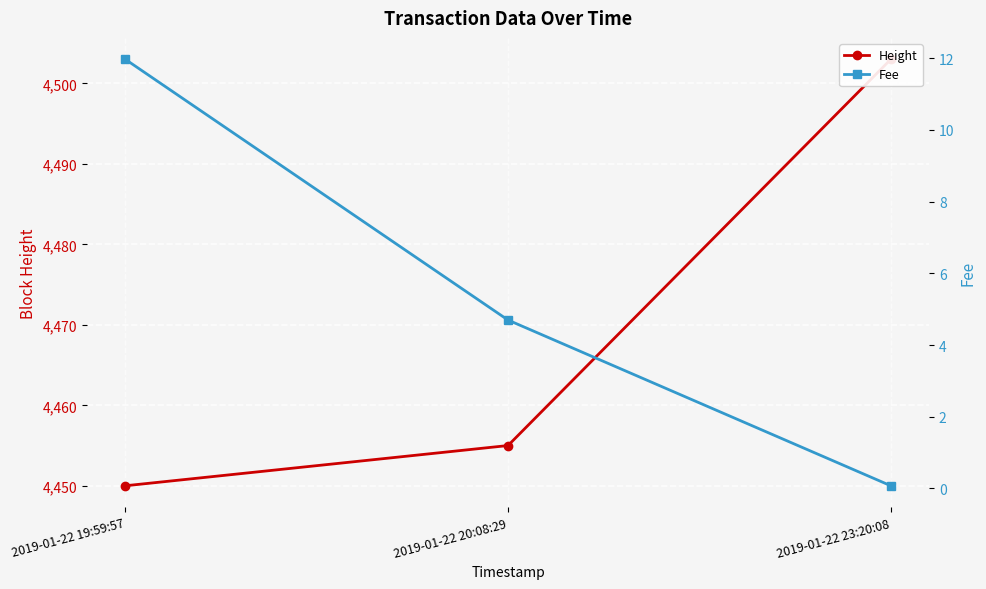

What is the sum of the Height values at 2019-01-22 19:59:57 and 2019-01-22 20:08:29?

8905.0